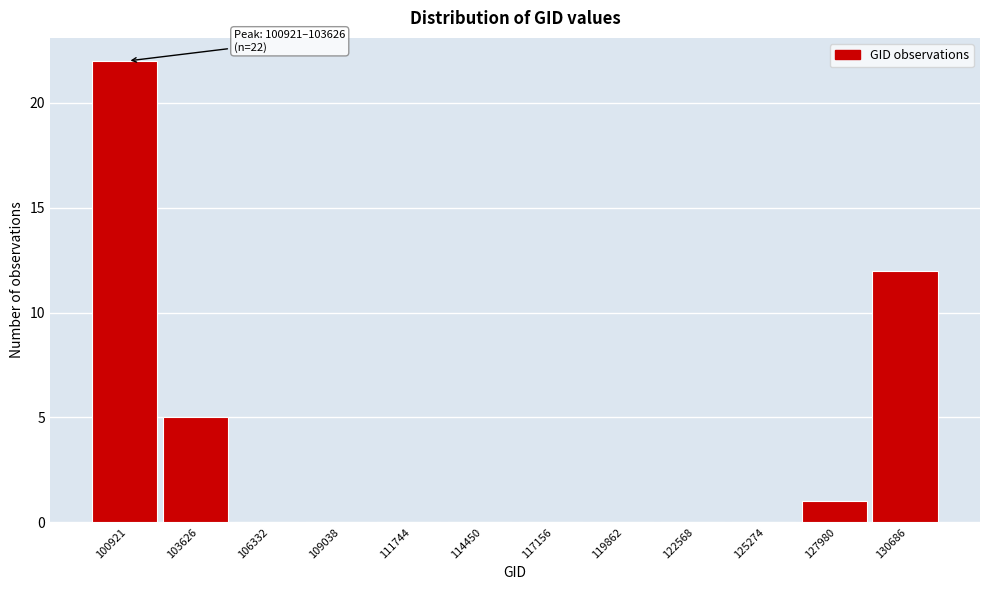

Reading left to right, what are all the values shown in this chart?

100921=22	103626=5	106332=0	109038=0	111744=0	114450=0	117156=0	119862=0	122568=0	125274=0	127980=1	130686=12